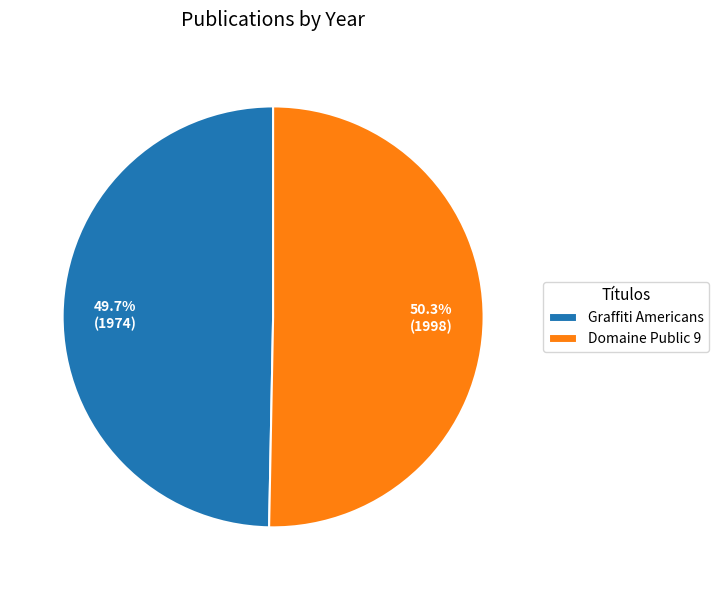

To the nearest percent, what is the difference between the Domaine Public 9 and Graffiti Americans slice percentages?

1%